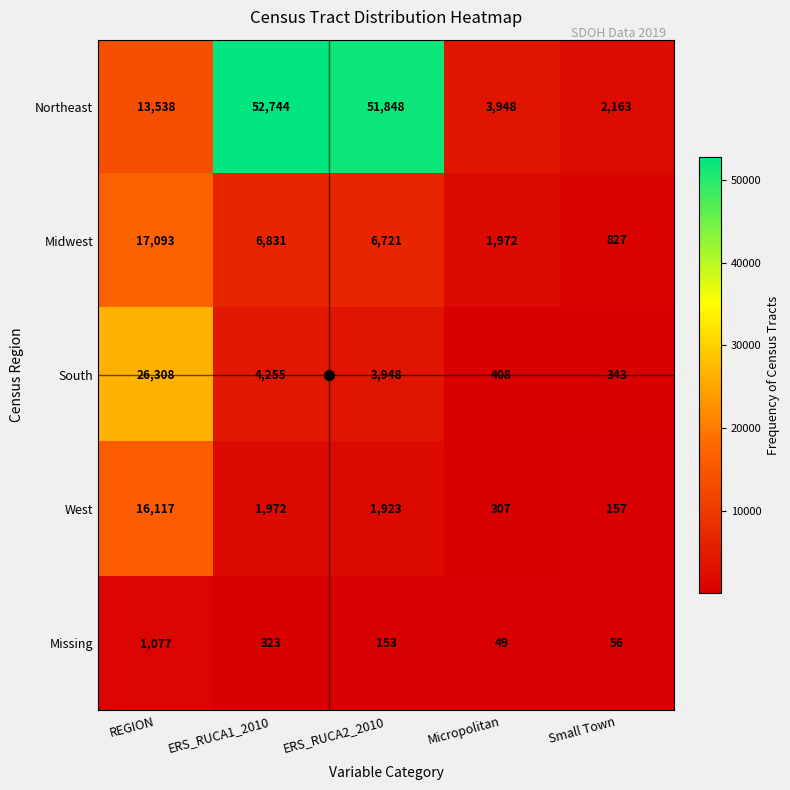

Which series has the largest total across all categories?

Northeast